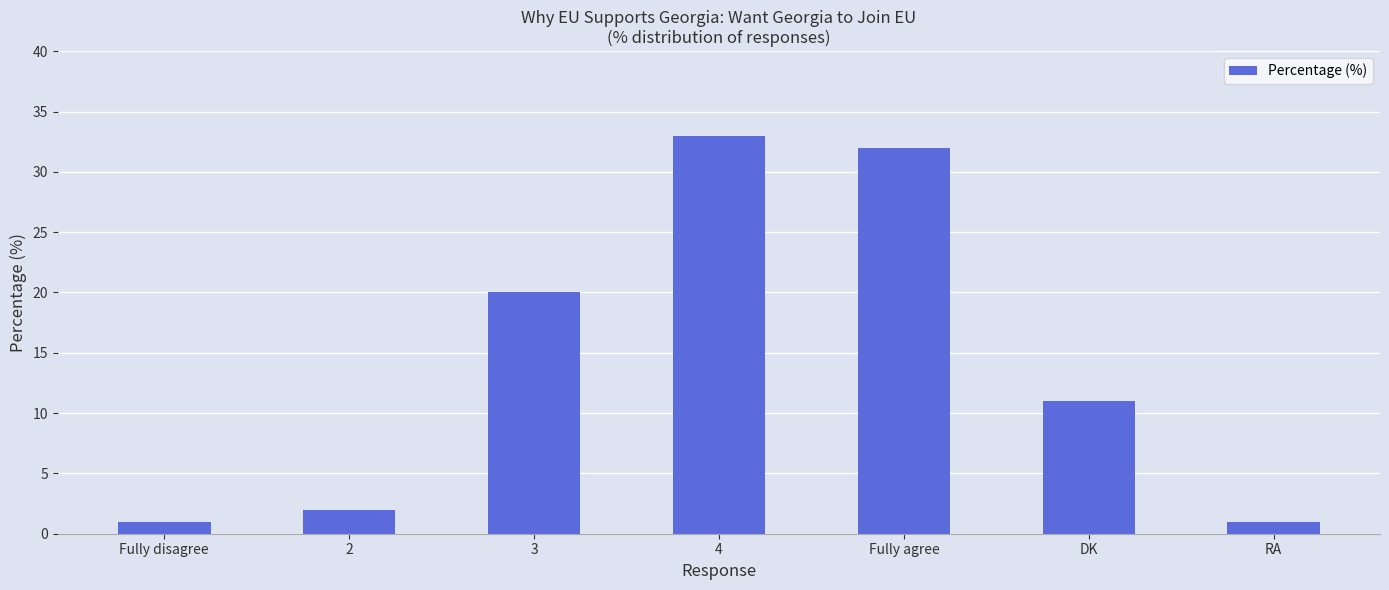

Where does the data first go above 11?

3